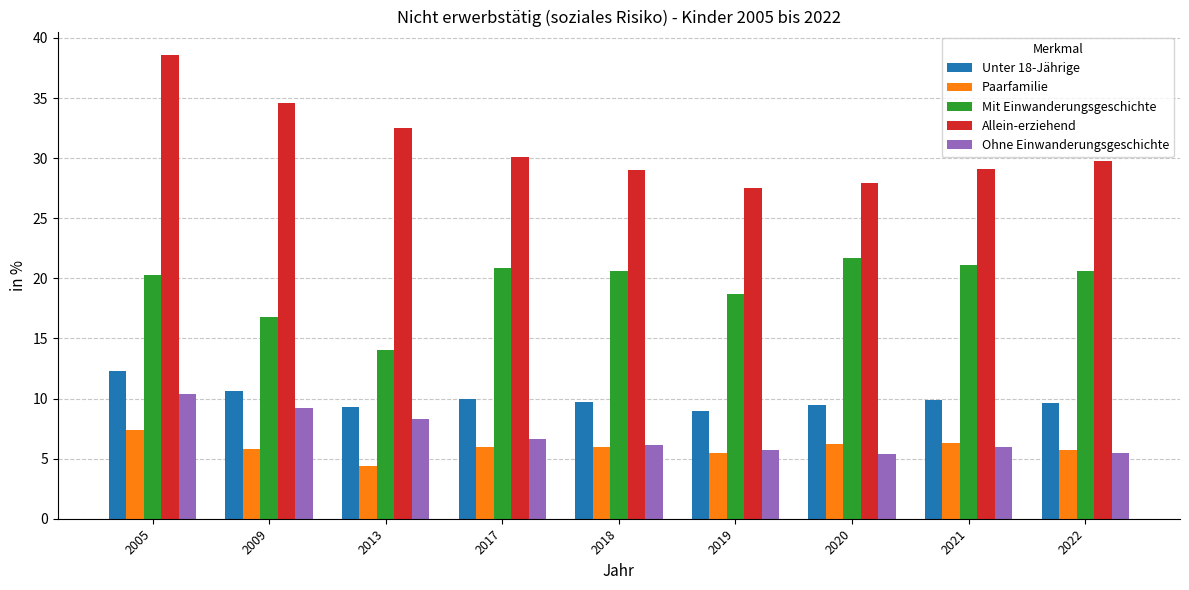

Which label corresponds to the smallest value in the chart?

2013